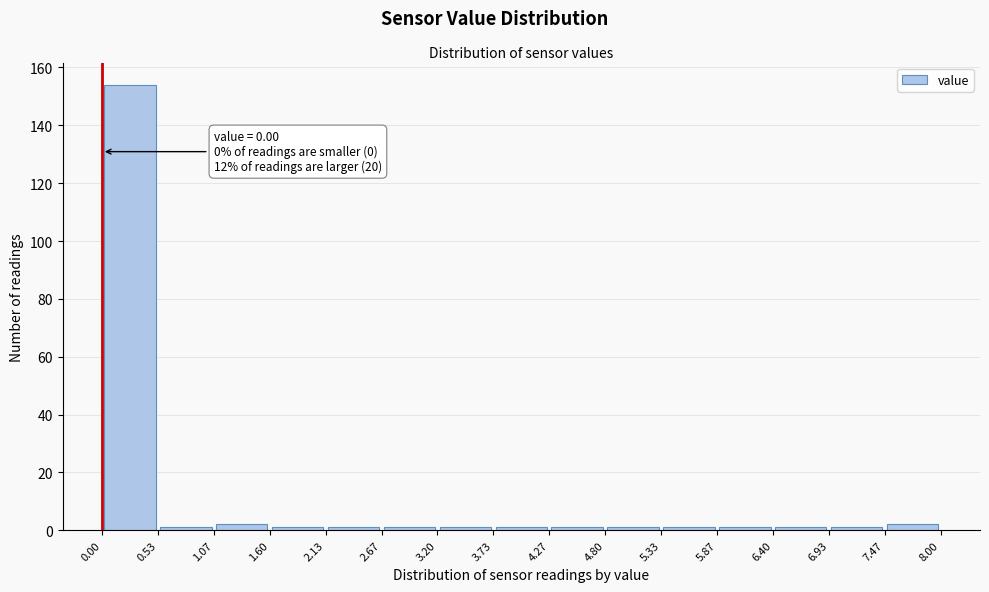

Which range on the x-axis has the tallest bar?

0.00 to 0.53